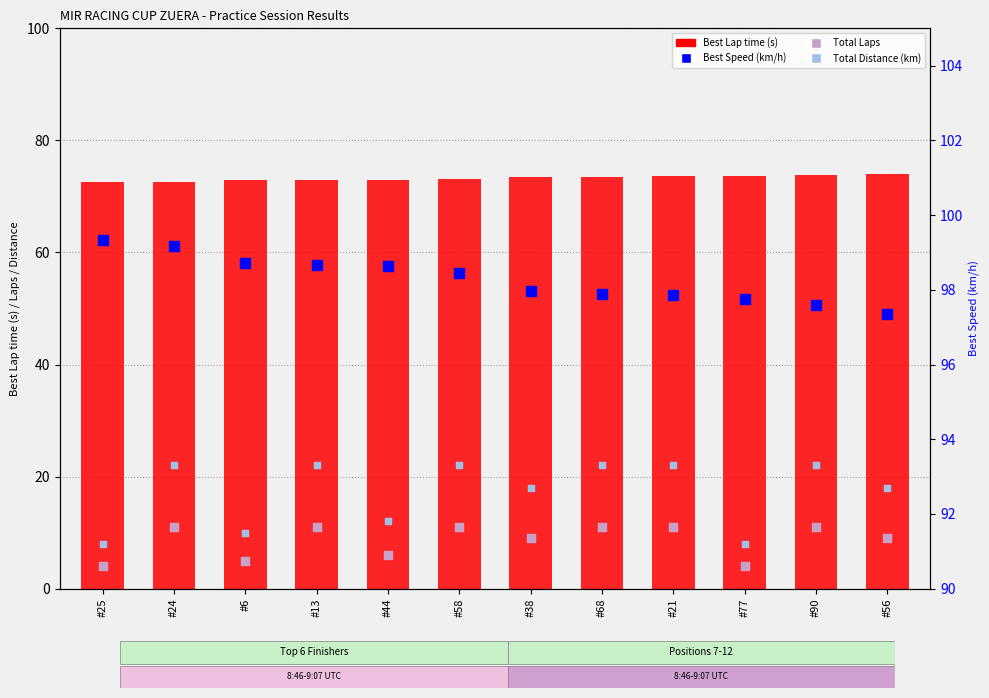

At how many categories does at least one series exceed 8?

12